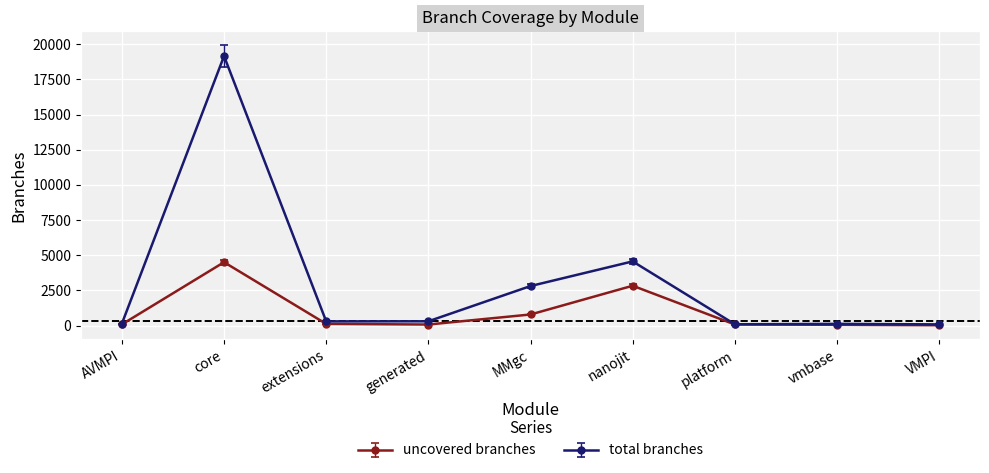

Read the uncovered branches value at core.

4508